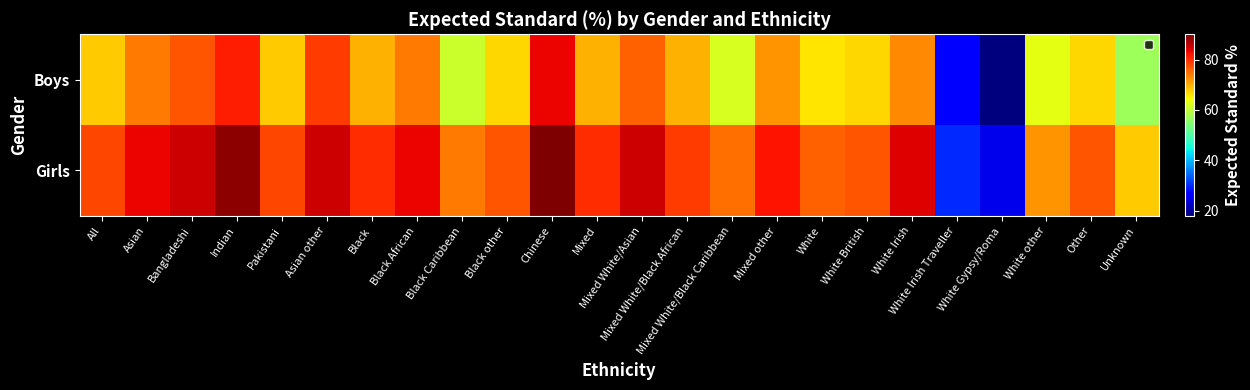

List the series in order of their peak value, highest first.

Girls, Boys